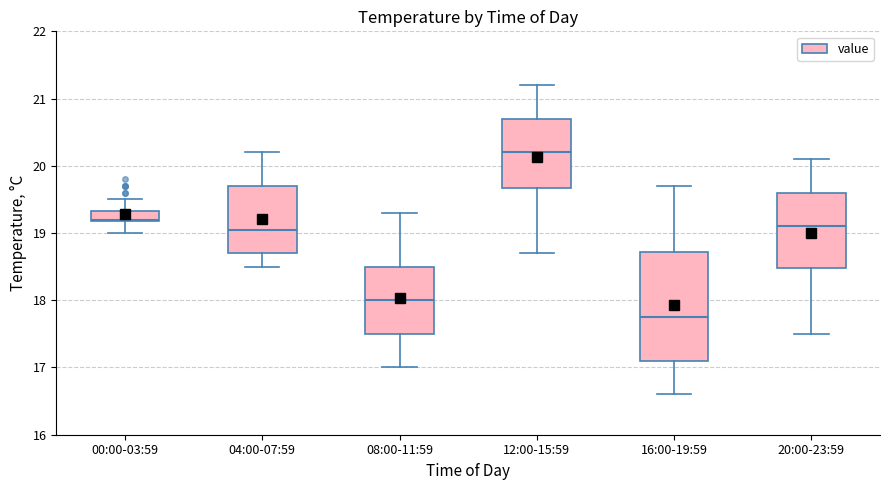

Where does the upper whisker of the box for 16:00-19:59 end on the y-axis? The values are not printed on the chart, so give them approximately, as read against the axis.

19.7